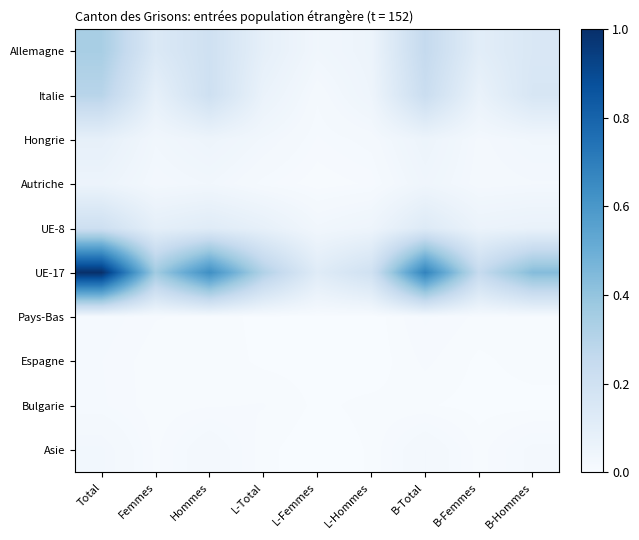

Which series has the largest total across all categories?

UE-17